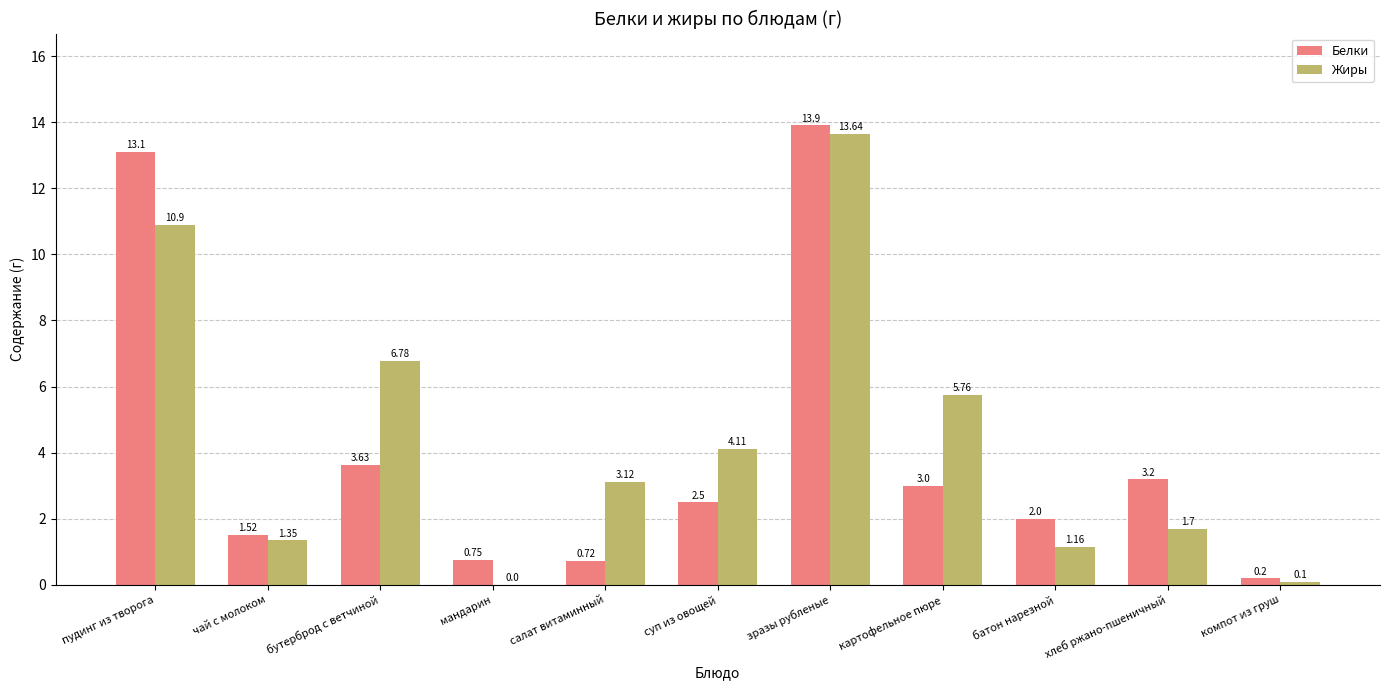

Which series changed the most between бутерброд с ветчиной and компот из груш?

Жиры